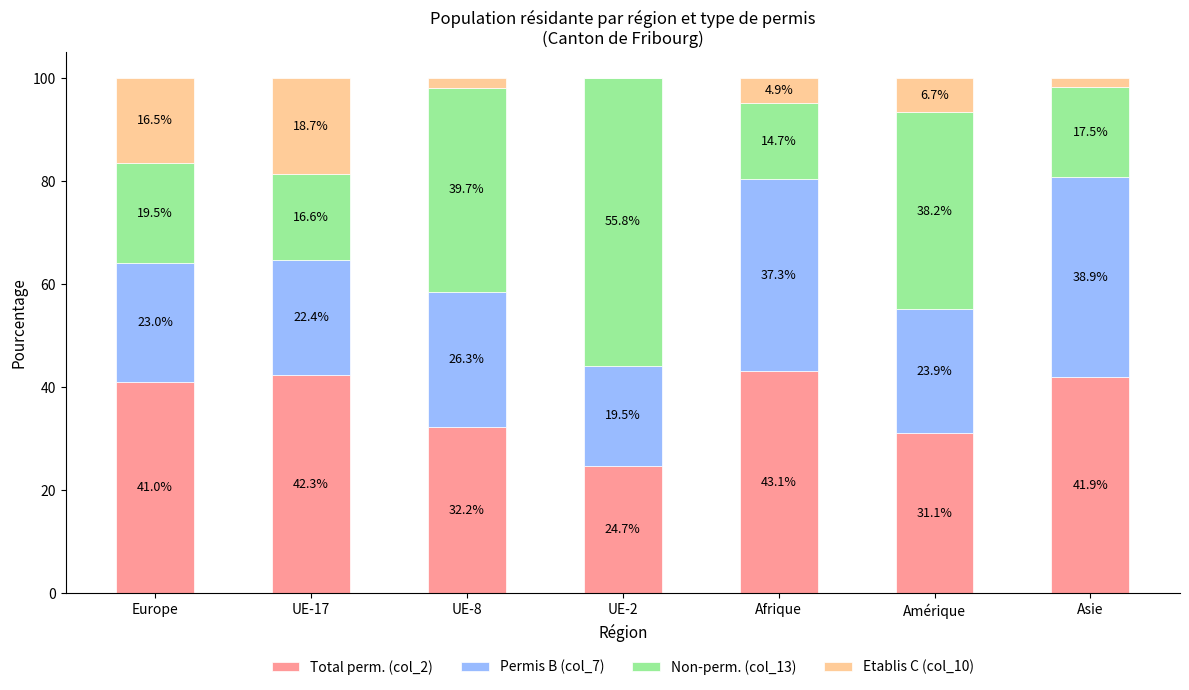

What is the total value across all series at Asie?

100.0